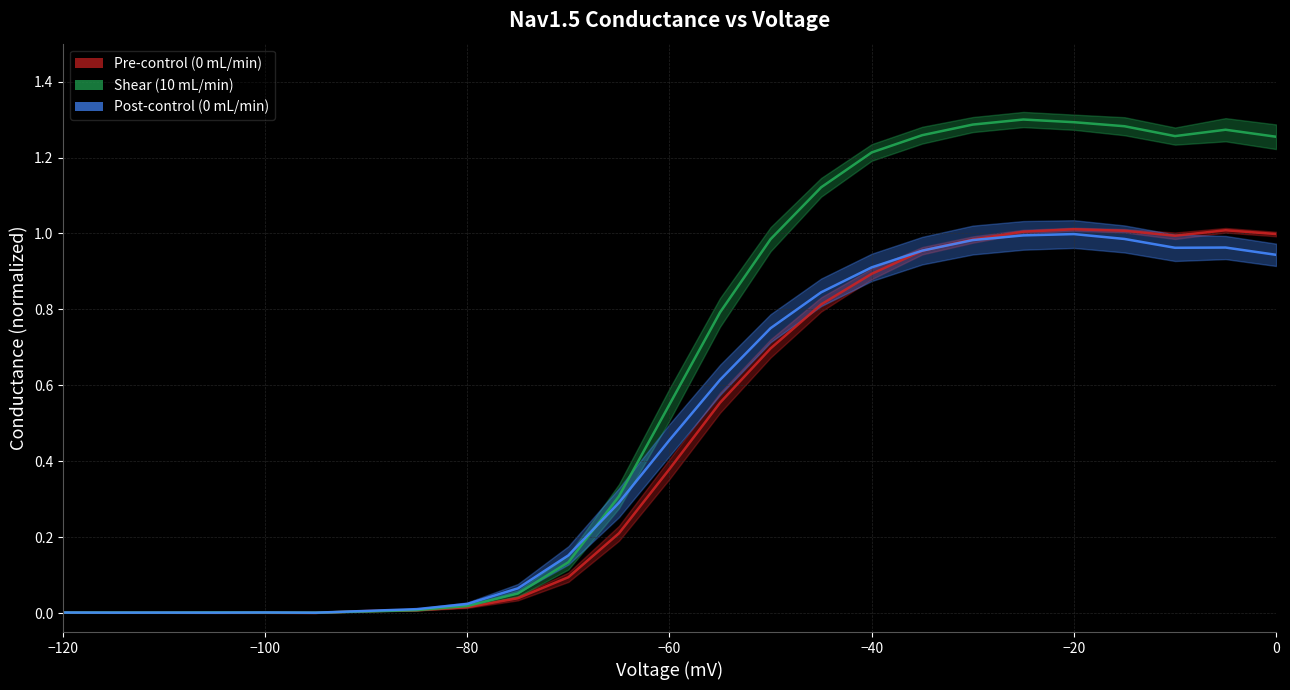

How many lines are shown in the chart?

3